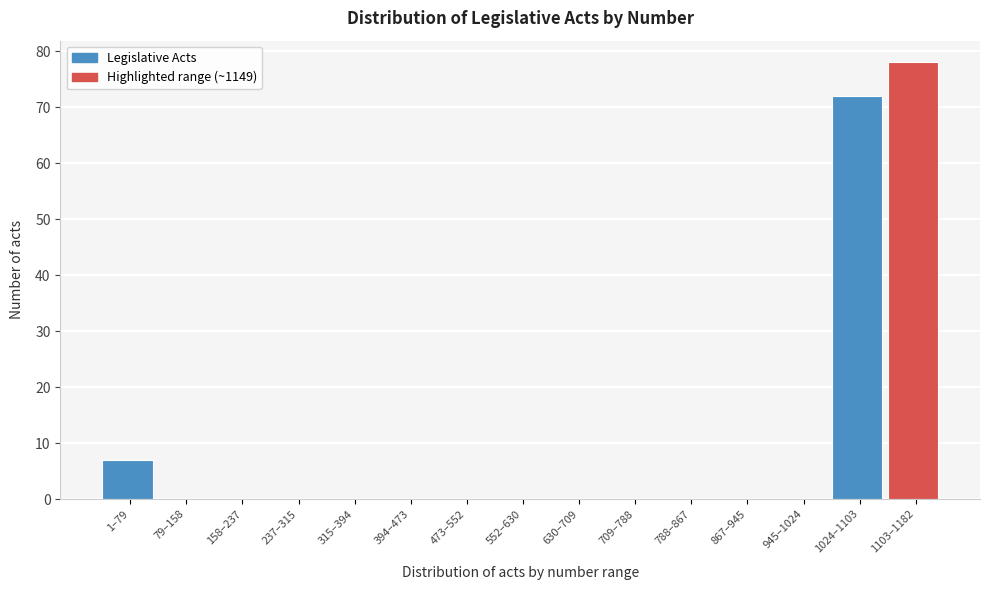

Reading right to left, what are all the values shown in this chart?

1103–1182=78	1024–1103=72	945–1024=0	867–945=0	788–867=0	709–788=0	630–709=0	552–630=0	473–552=0	394–473=0	315–394=0	237–315=0	158–237=0	79–158=0	1–79=7